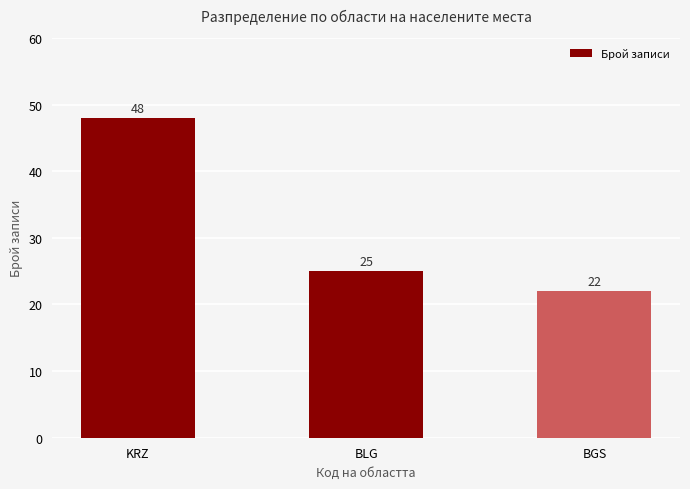

What is the average value?

32